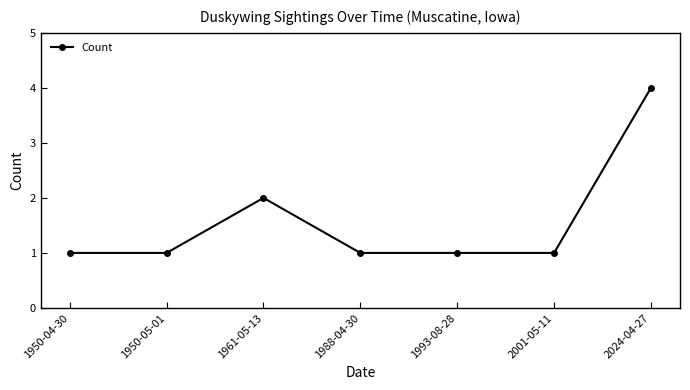

Approximately how many times larger is the value at 2001-05-11 compared to 1950-04-30?

1.0